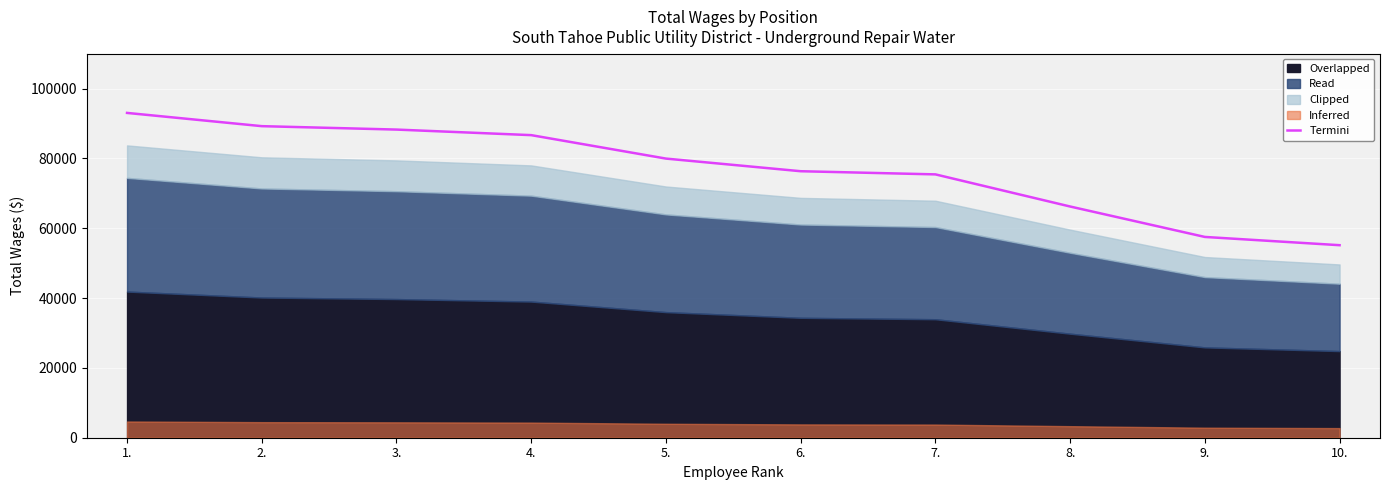

What is the change in value from 2. to 10.?

-34099